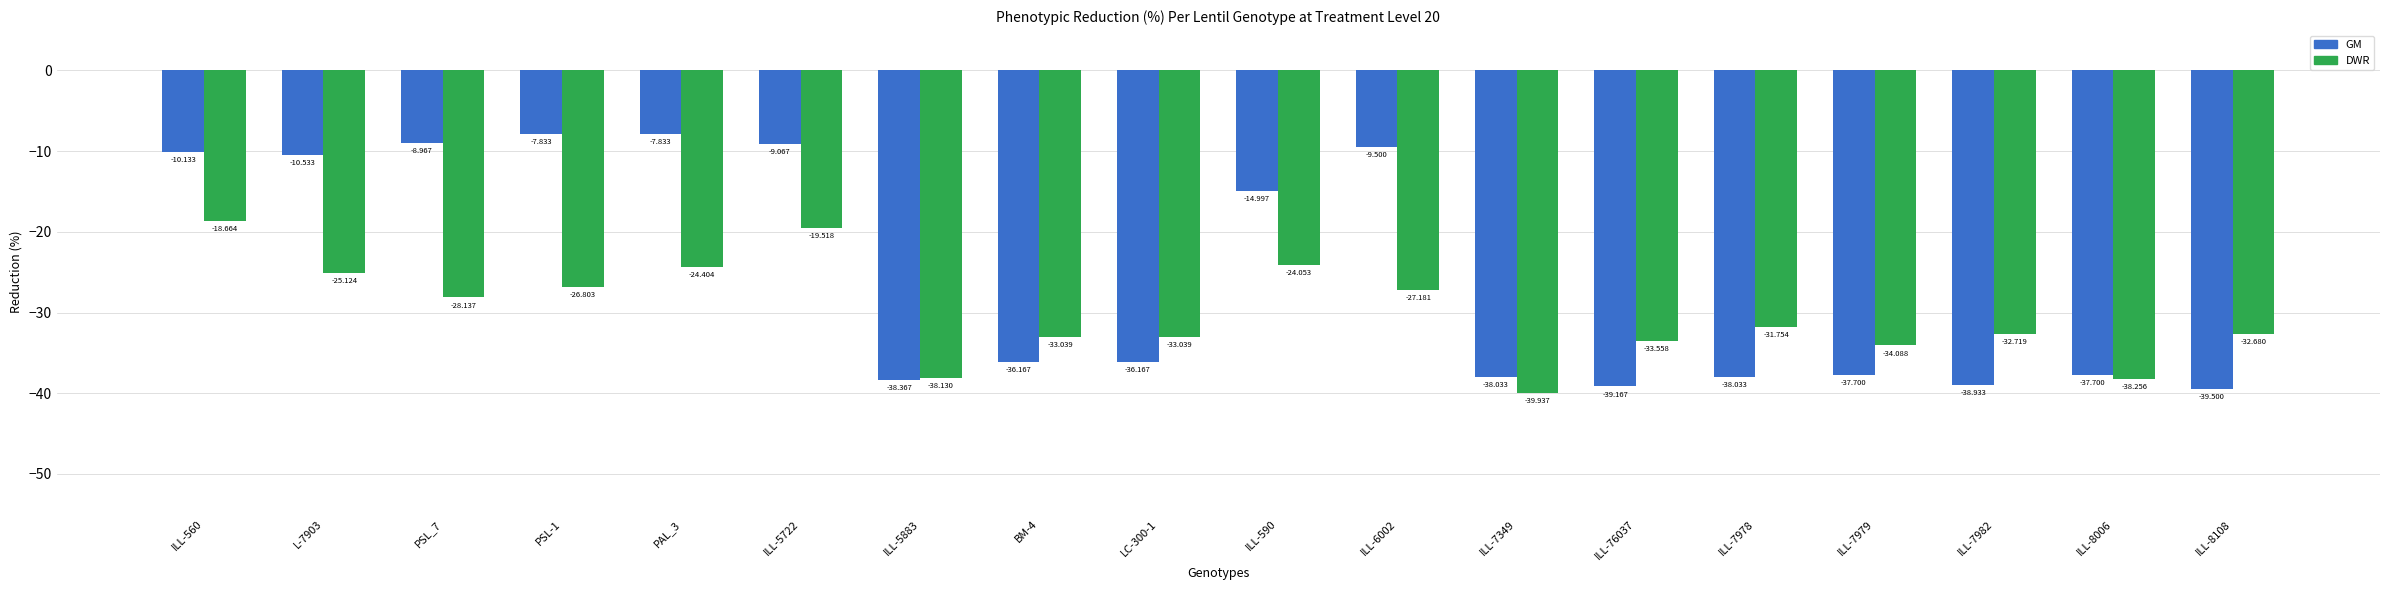

What is the spread (max minus min) of values at L-7903?

14.6